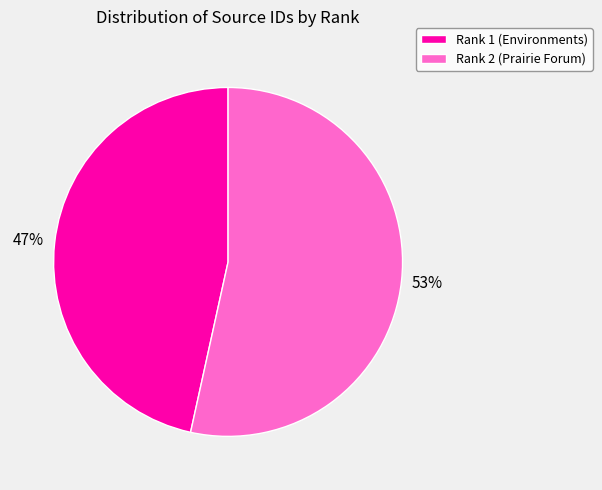

What is the smallest slice in the pie chart?

Rank 1 (Environments)